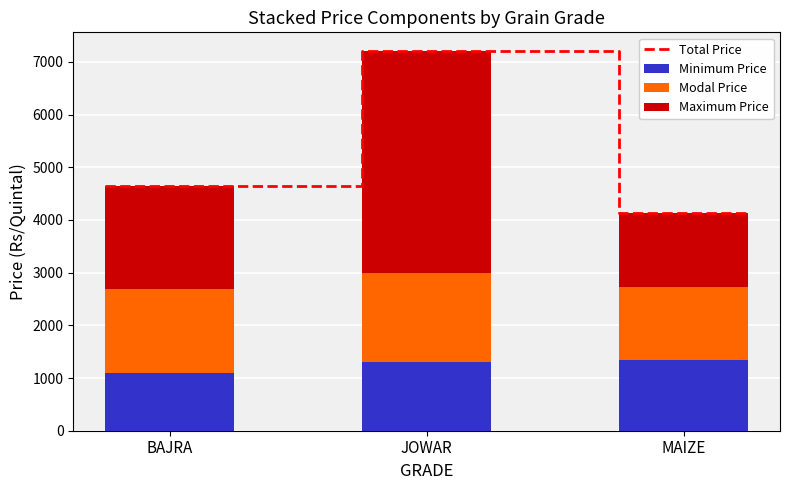

Where does the Minimum Price series first go above 1300?

MAIZE